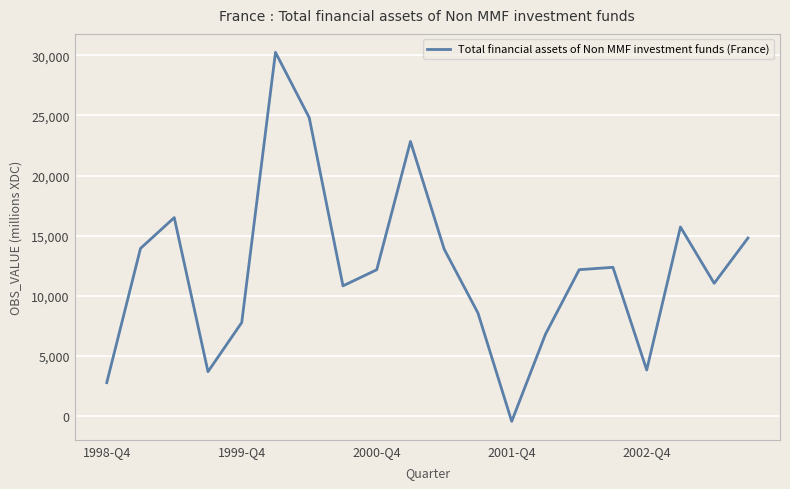

What is the difference between the maximum and minimum values?

30703